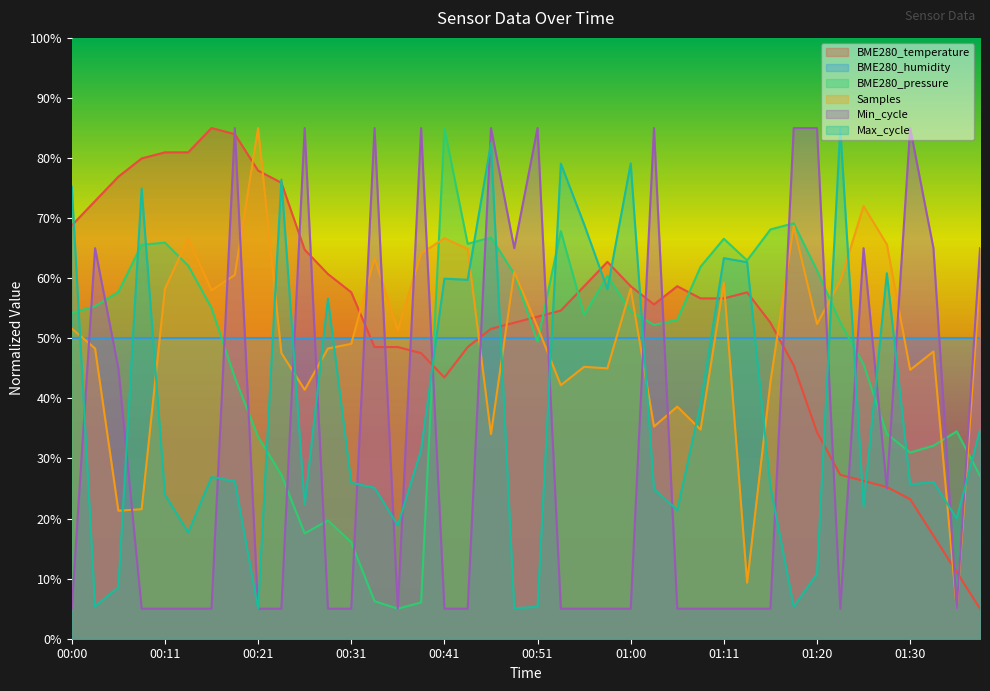

Which series has the largest total across all categories?

BME280_temperature